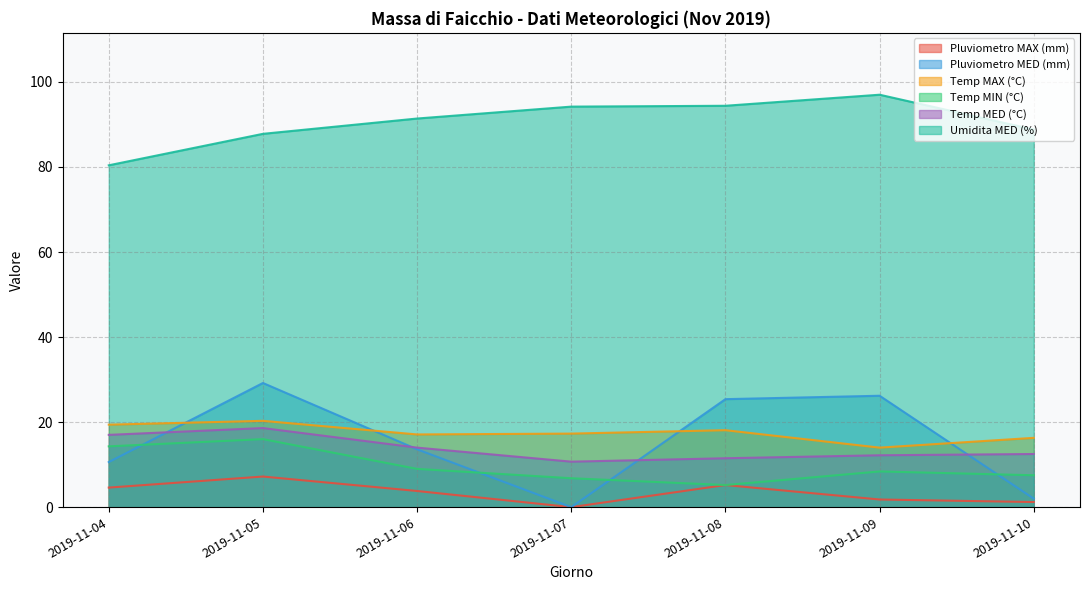

What is the sum of all Temp MED (°C) values?

96.5